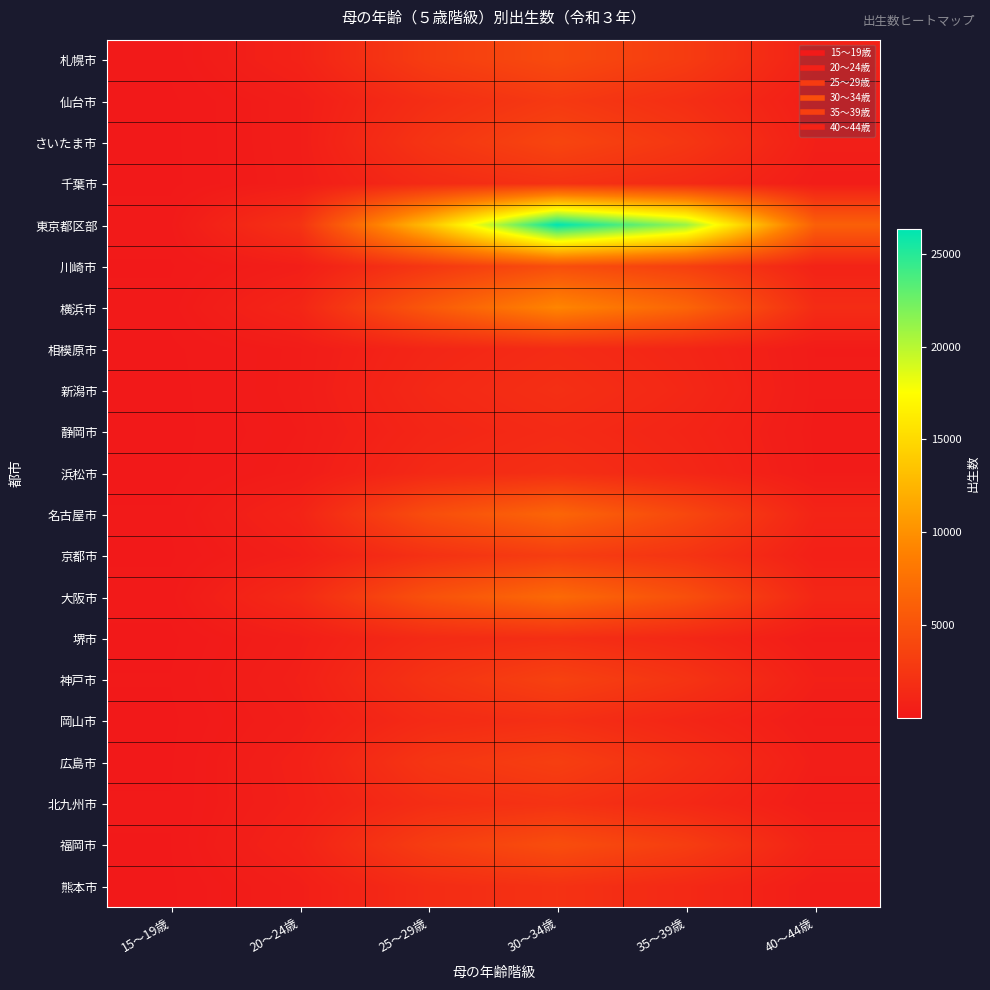

Rank the series at 30～34歳 from highest to lowest value.

東京都区部, 横浜市, 大阪市, 名古屋市, 川崎市, 福岡市, 札幌市, さいたま市, 神戸市, 広島市, 京都市, 仙台市, 北九州市, 千葉市, 熊本市, 岡山市, 新潟市, 浜松市, 堺市, 相模原市, 静岡市